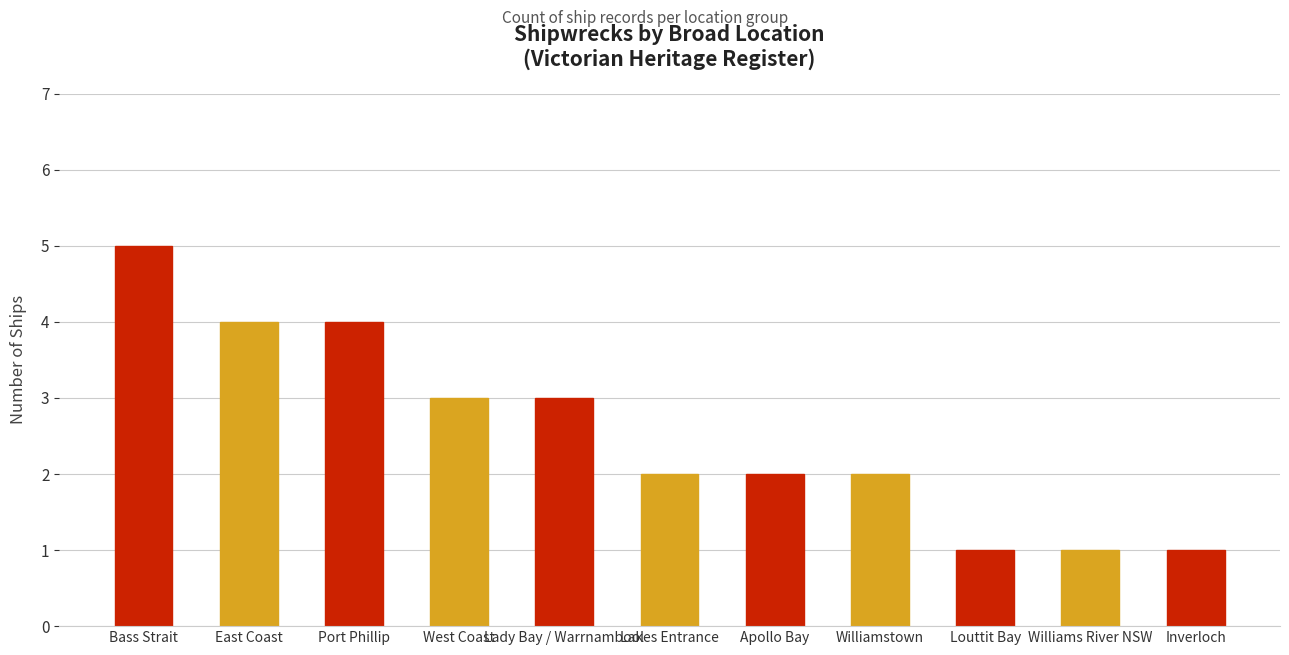

Is it true that the value at Lakes Entrance is 1?

False